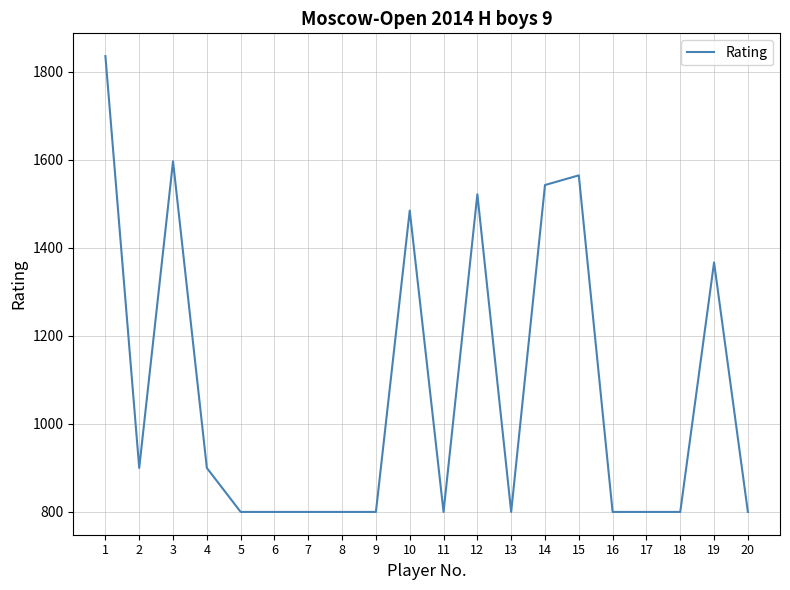

Reading left to right, what are all the values shown in this chart?

1836	900	1597	900	800	800	800	800	800	1485	800	1522	800	1543	1565	800	800	800	1367	800